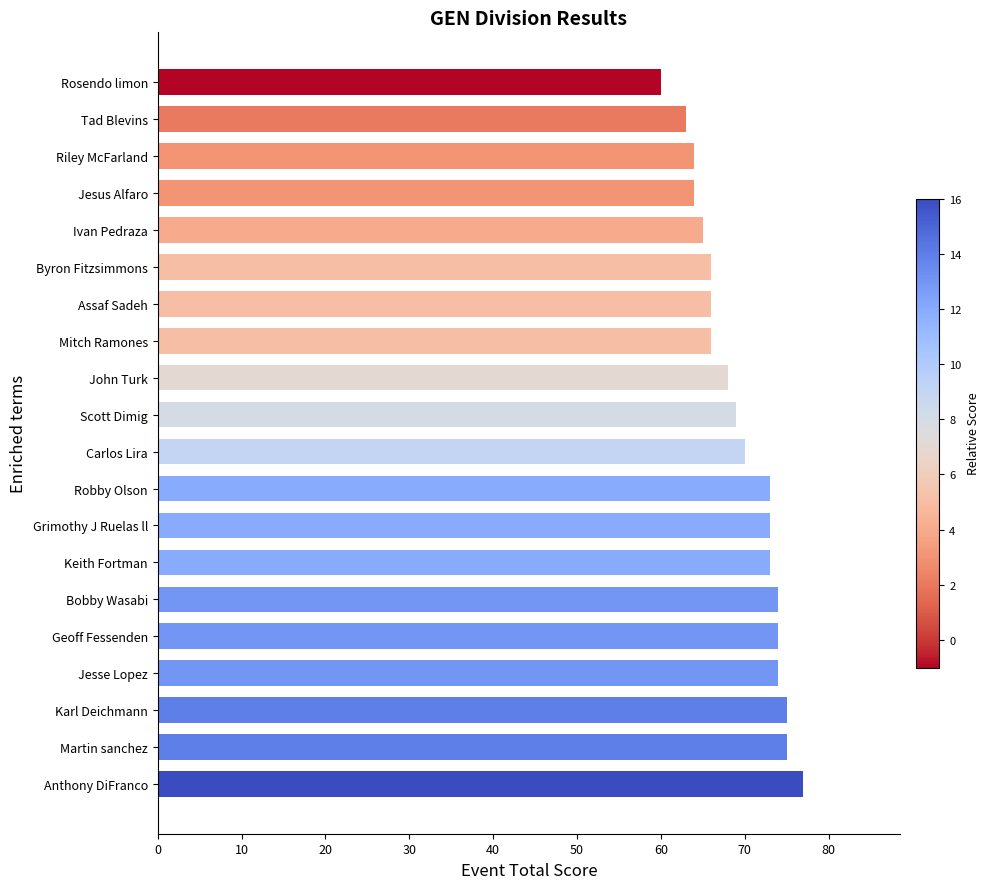

How many categories are shown in the chart?

20